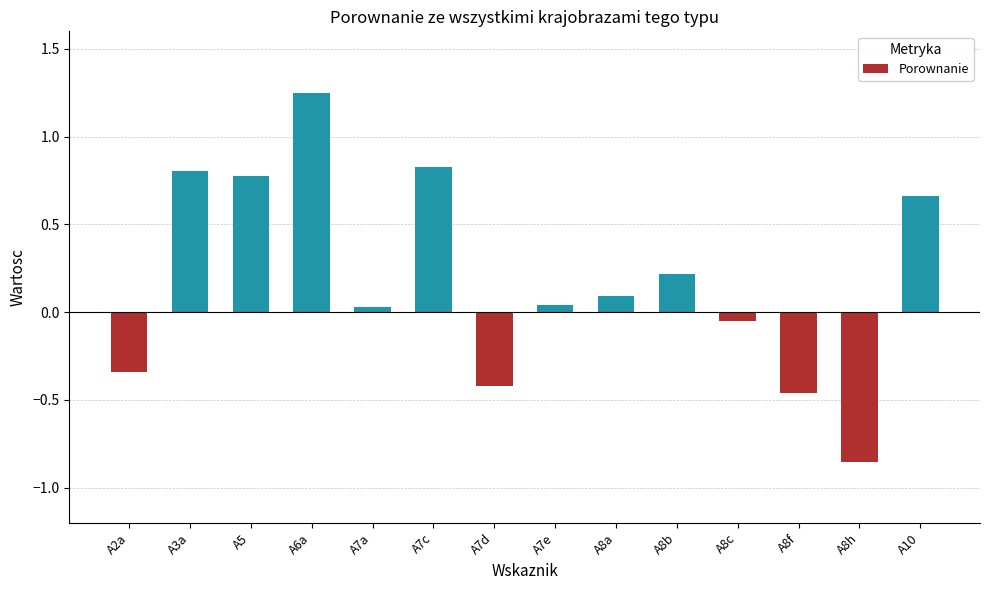

The value at A5 is 0.8. True or false?

True